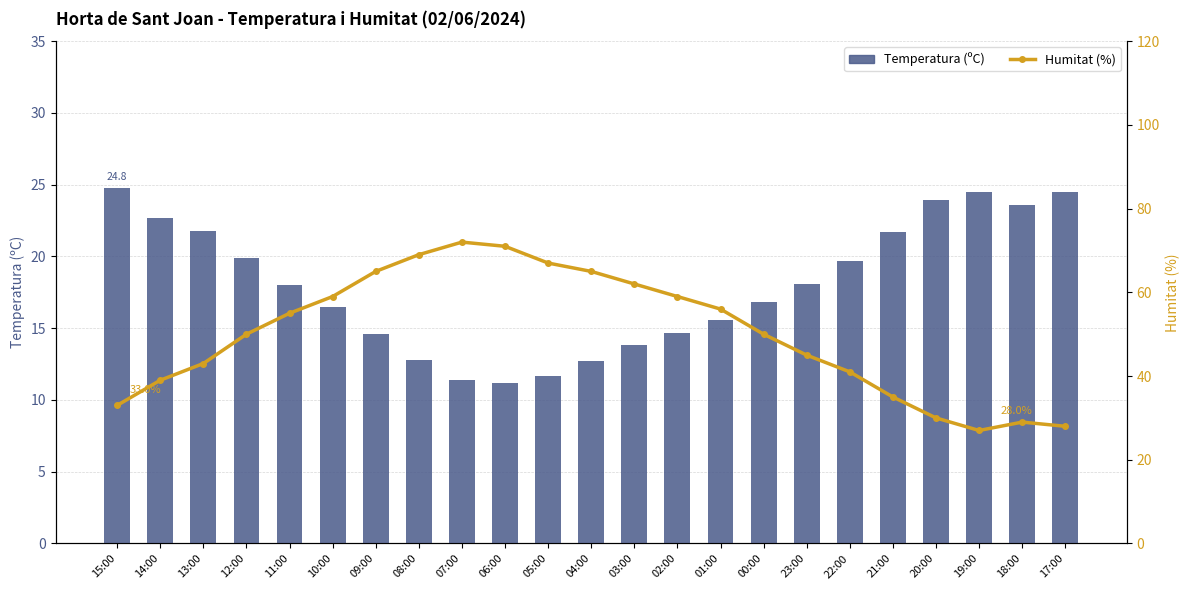

At 08:00, list the series in order from largest to smallest.

Humitat (%), Temperatura (ºC)